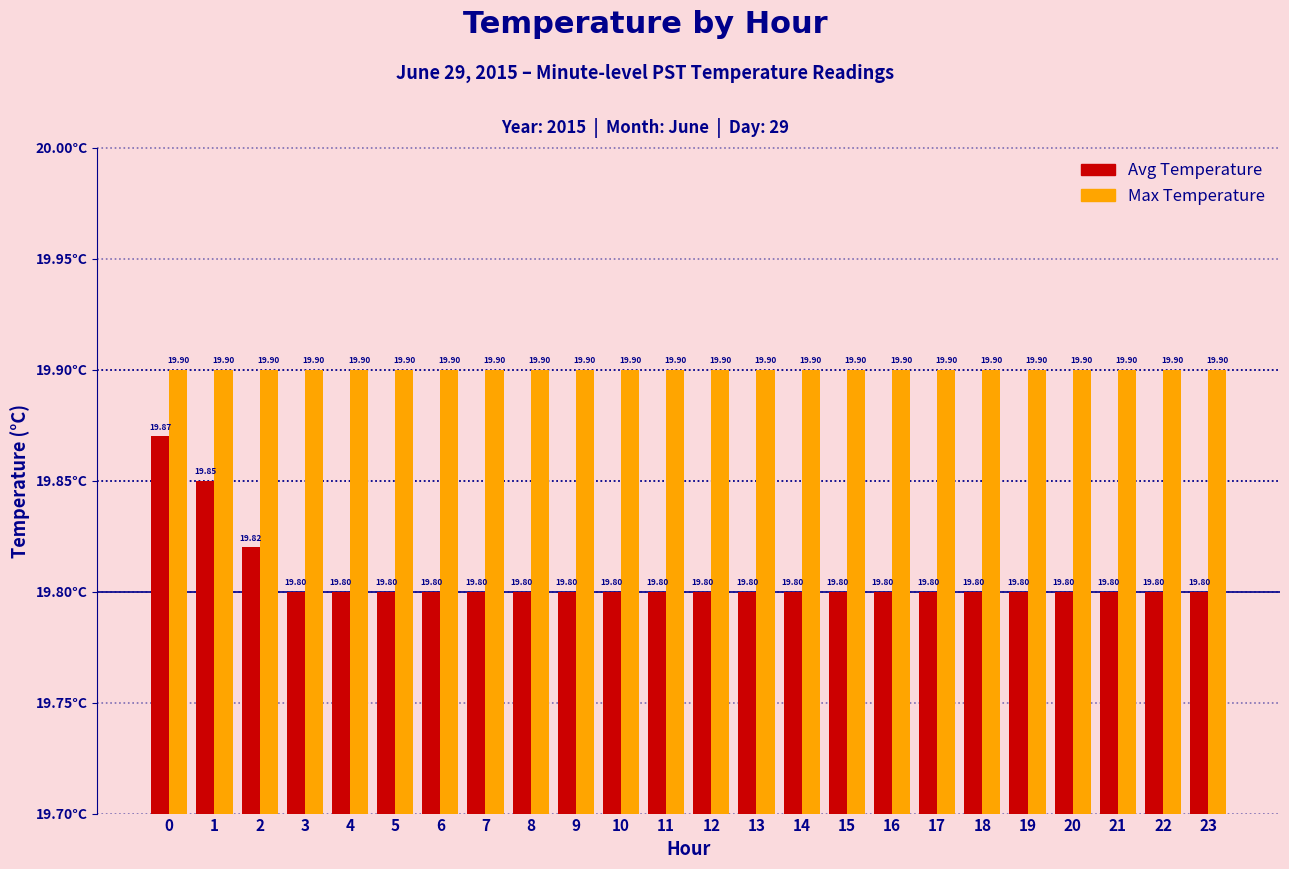

What value does the Avg Temperature series have at 12?

19.8